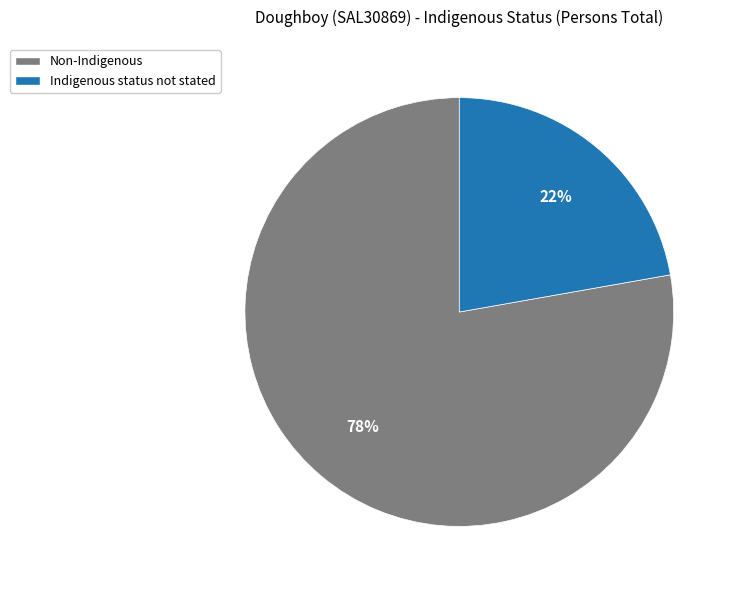

To the nearest percent, what is the average slice percentage?

50%